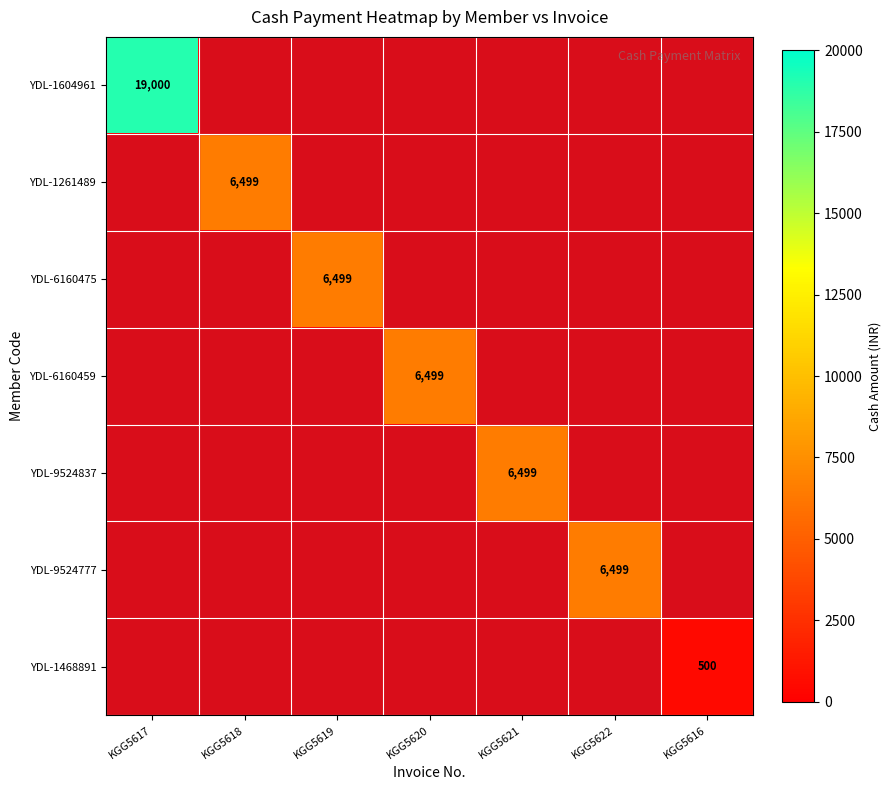

Is it true that YDL-6160459 equals 3829 at KGG5620?

False